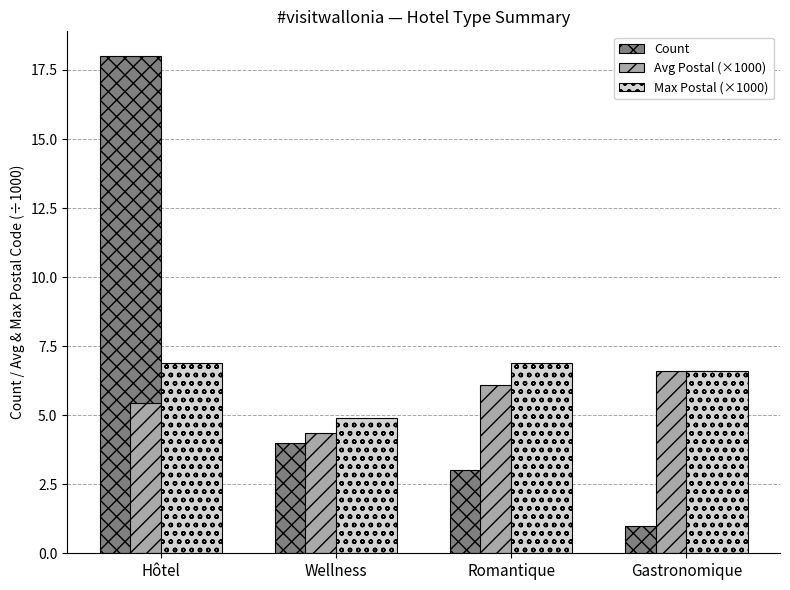

What is the value of the Count bar at the 3rd from the left?

3.0